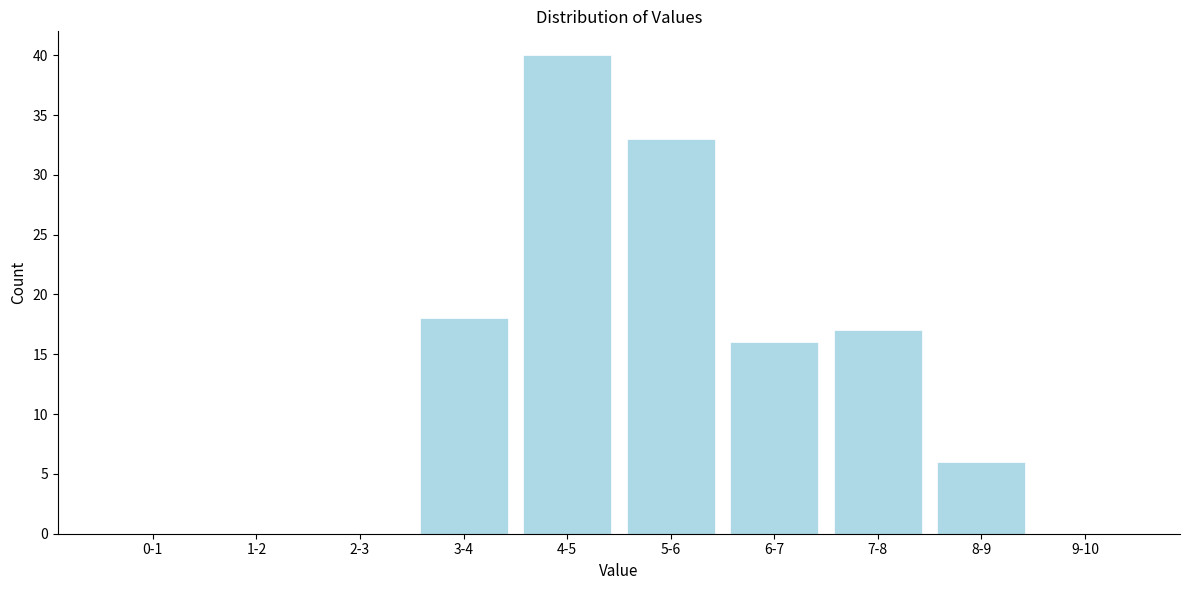

Reading left to right, extract all data points from this chart.

0-1=0	1-2=0	2-3=0	3-4=18	4-5=40	5-6=33	6-7=16	7-8=17	8-9=6	9-10=0